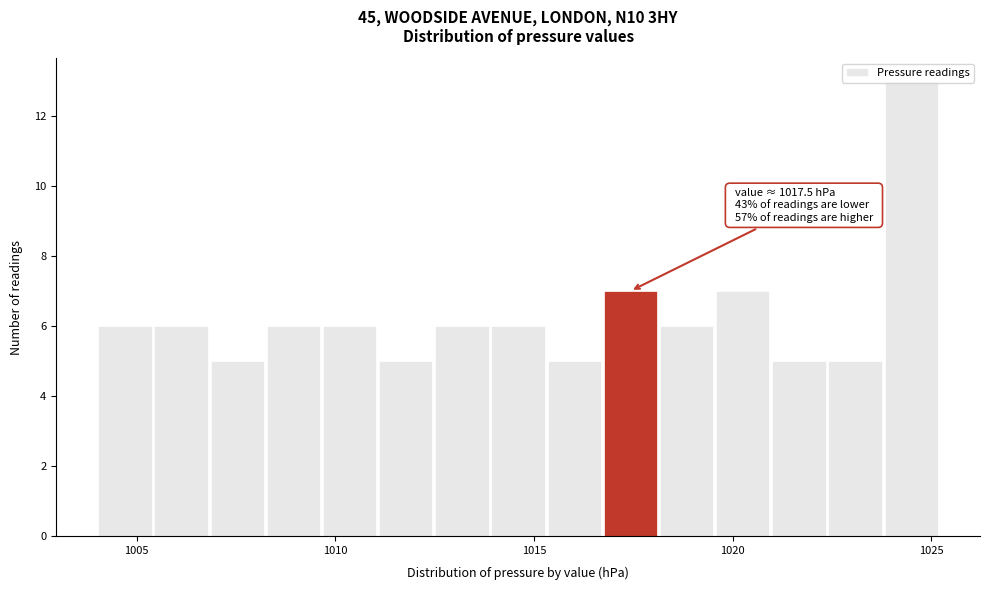

Read against the x-axis, roughly where is the centre of the tallest bar?

1024.5